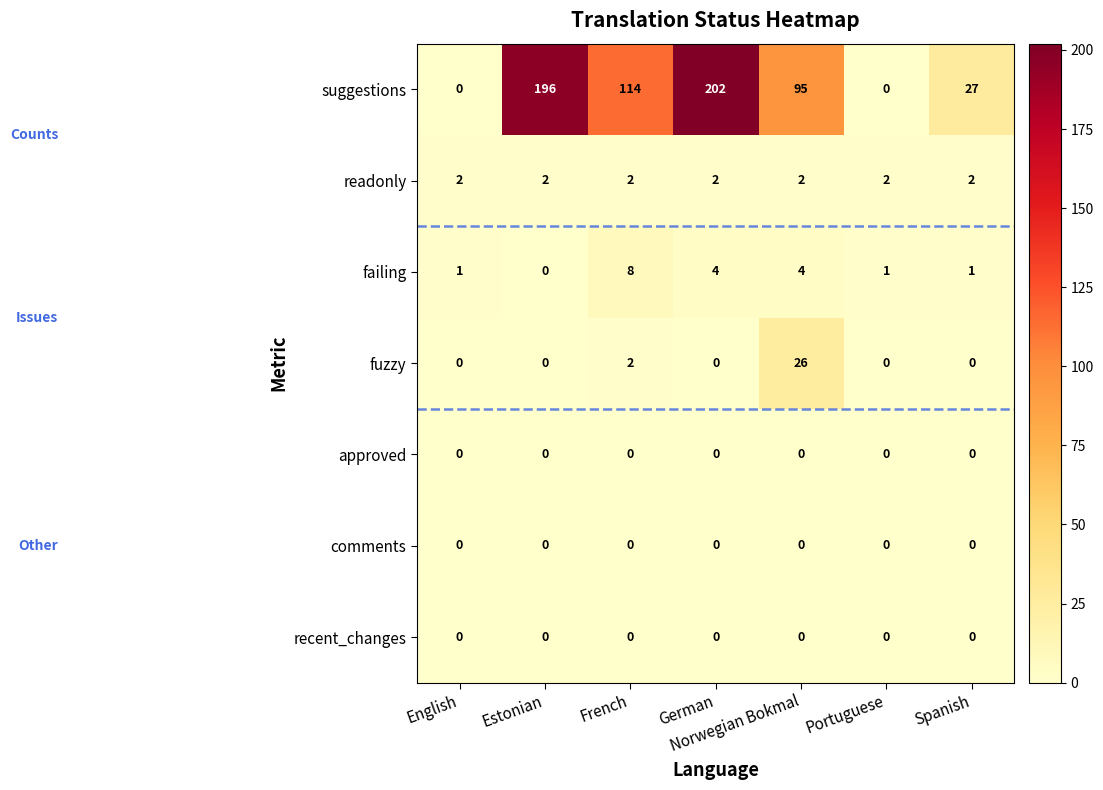

Between Portuguese and Spanish, which series saw the biggest shift?

suggestions